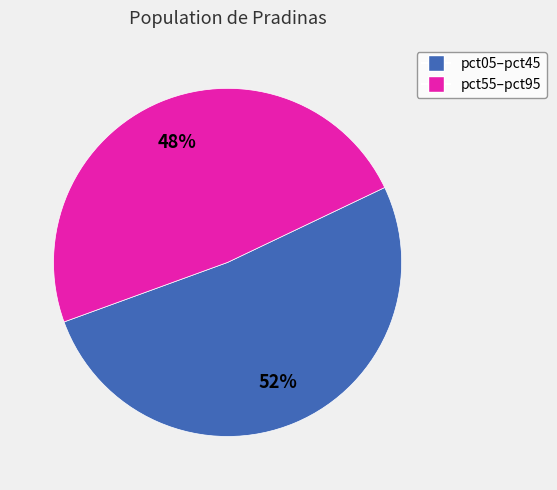

Which category accounts for the majority?

pct05–pct45